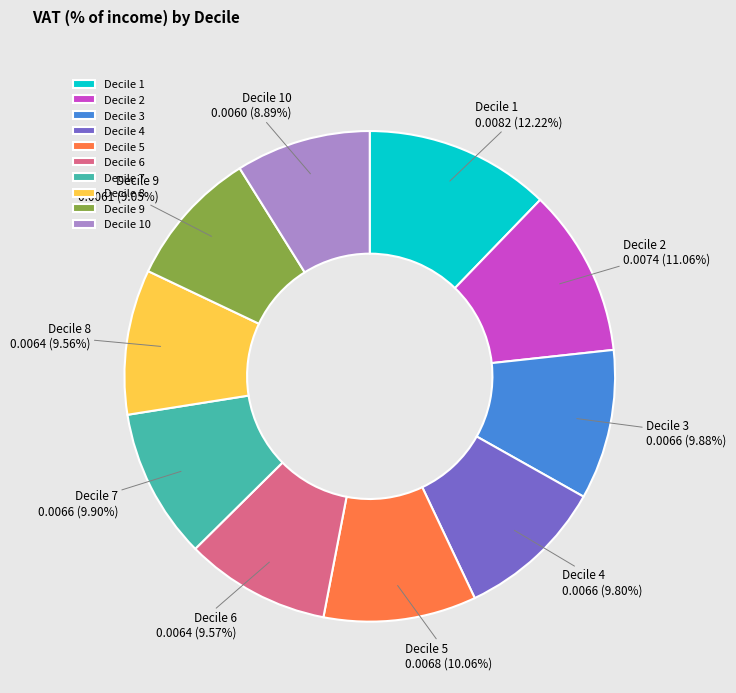

Is it true that Decile 4 is 10% of the pie?

True